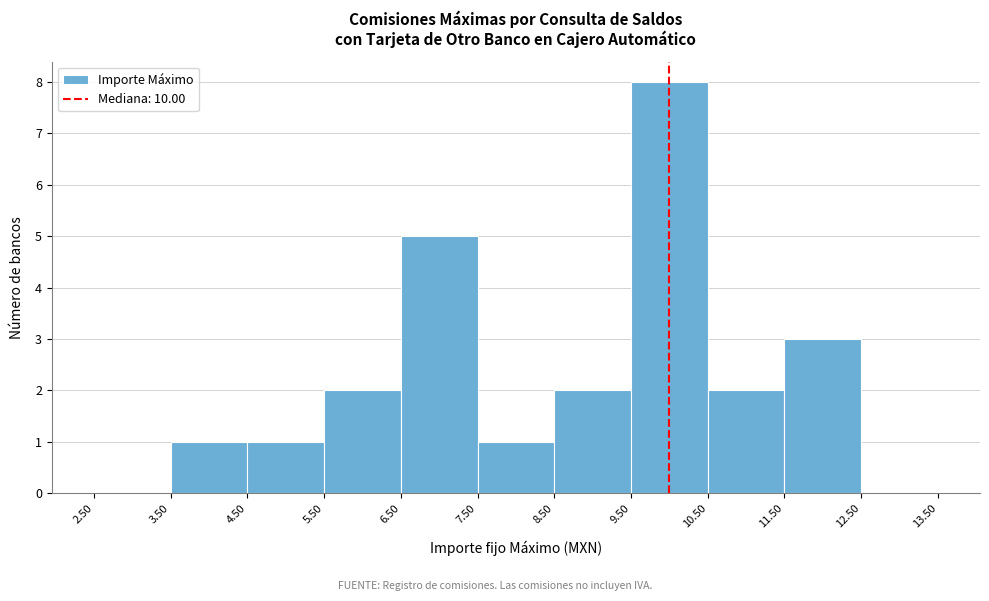

Reading left to right, transcribe this chart: for each bar, give the range it covers on the x-axis and its height. The values are not printed on the chart, so give them approximately, as read against the axis.

2.50 to 3.50: 0
3.50 to 4.50: 1
4.50 to 5.50: 1
5.50 to 6.50: 2
6.50 to 7.50: 5
7.50 to 8.50: 1
8.50 to 9.50: 2
9.50 to 10.50: 8
10.50 to 11.50: 2
11.50 to 12.50: 3
12.50 to 13.50: 0